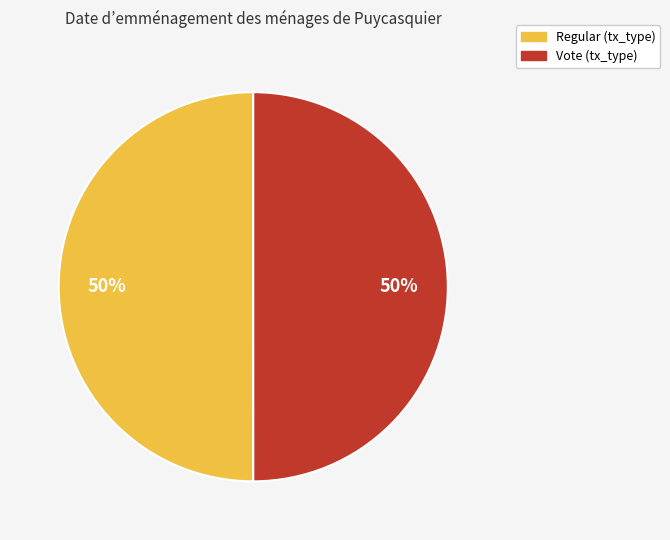

To the nearest percent, what is the combined percentage of Regular and Vote?

100%